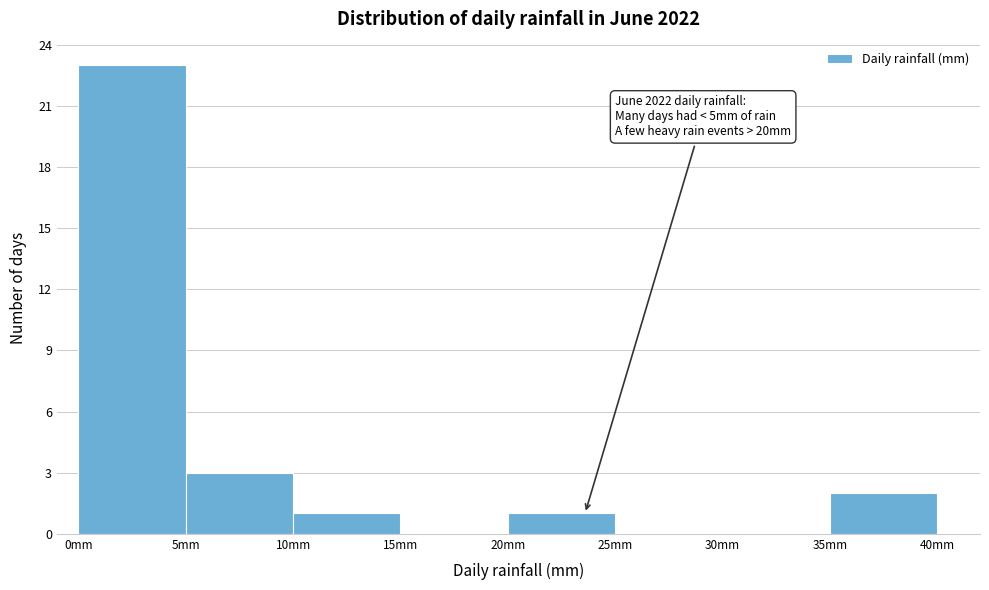

Which range on the x-axis has the tallest bar?

0 to 5